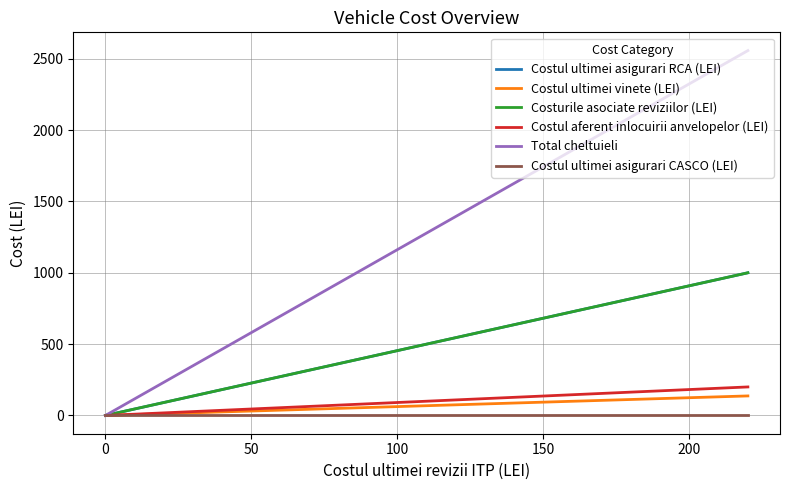

True or false: Costul ultimei asigurari CASCO (LEI) and Costul aferent inlocuirii anvelopelor (LEI) intersect in this chart.

False